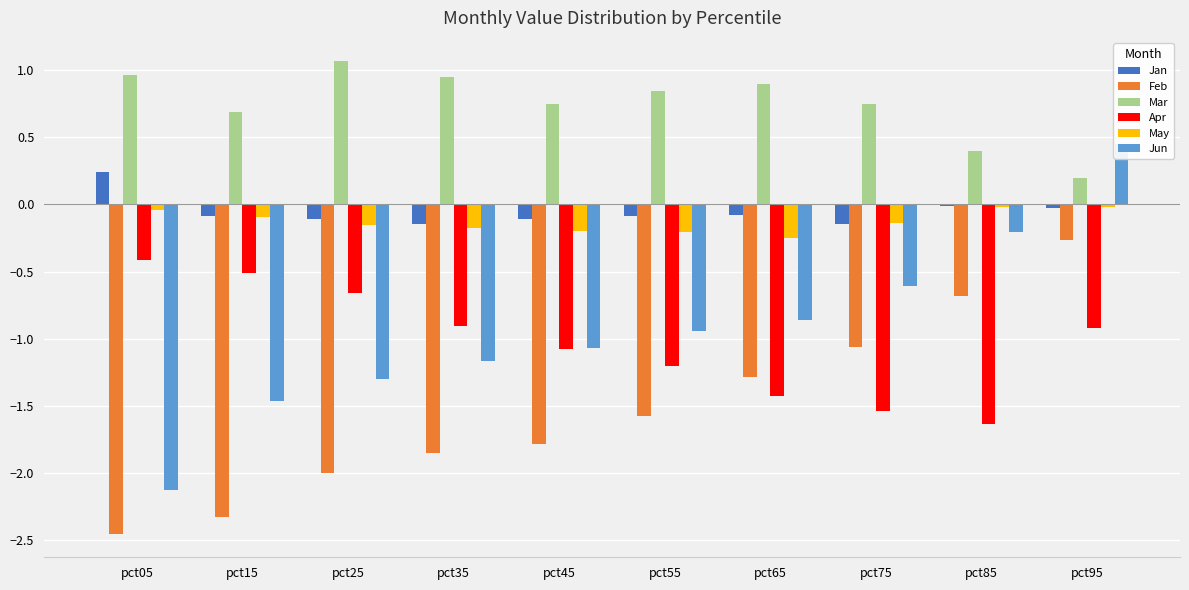

What are all the series names shown in the legend?

Jan, Feb, Mar, Apr, May, Jun